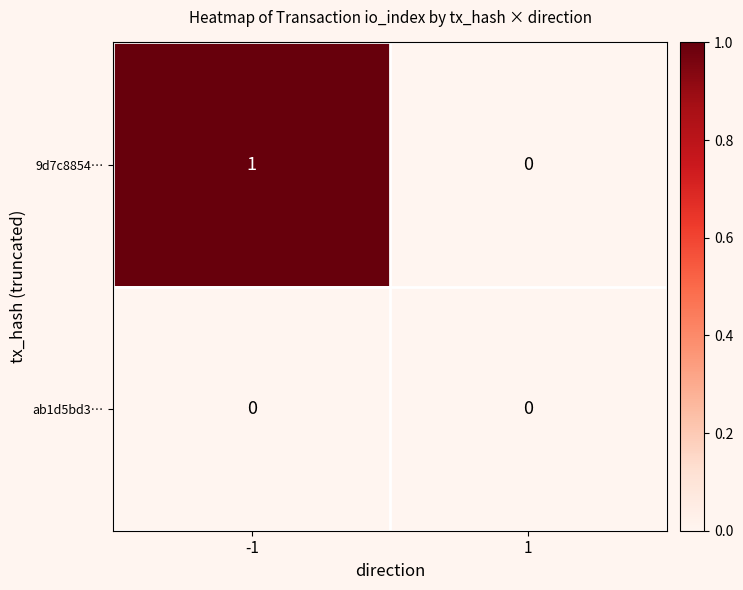

Is it true that 9d7c8854… equals 1 at -1?

True